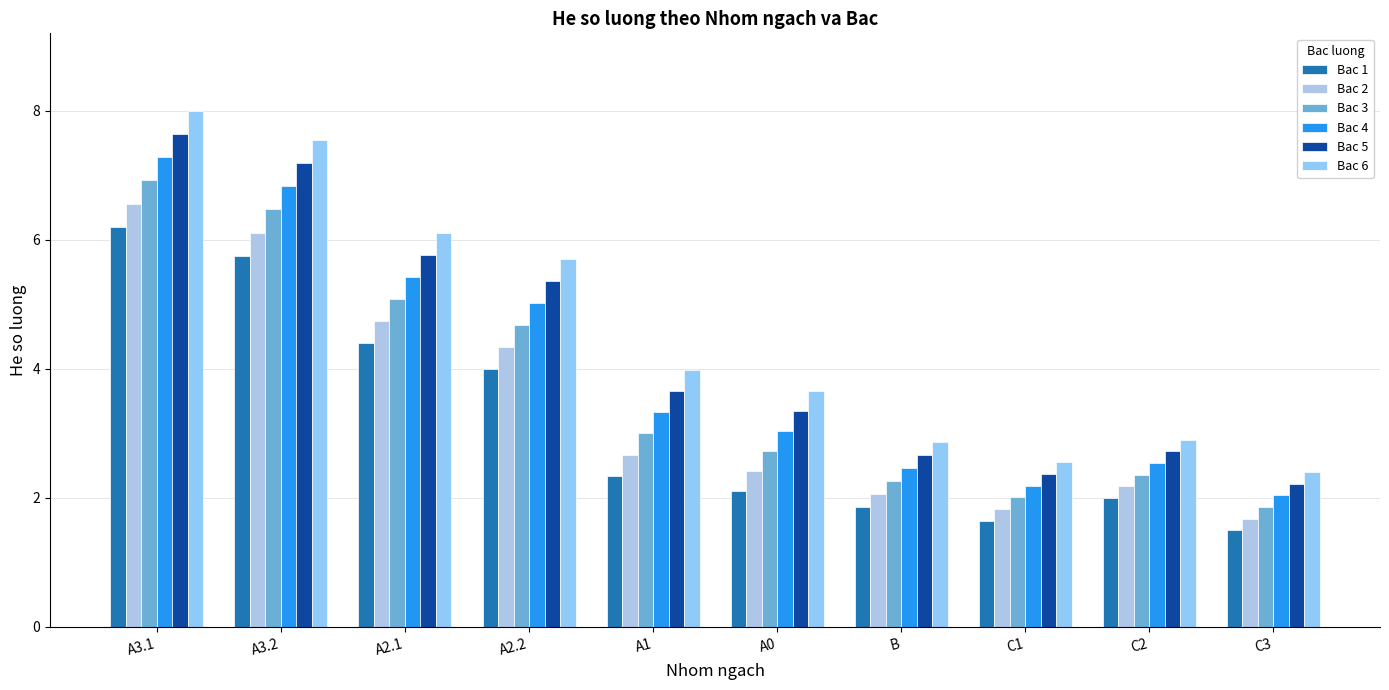

Which series has the largest total across all categories?

Bac 6